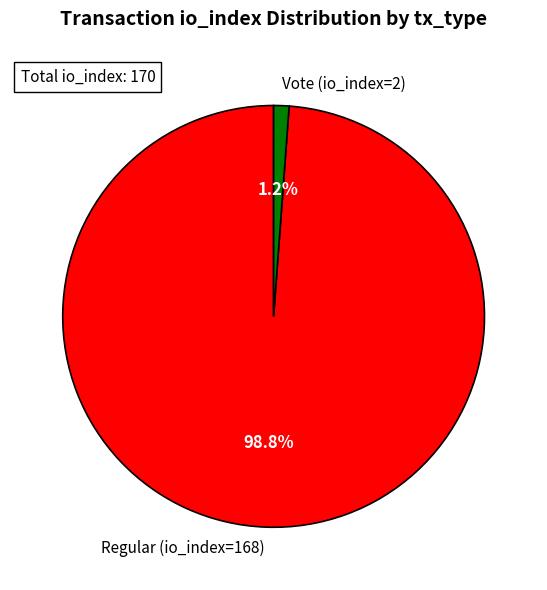

True or false: Regular (io_index=168) accounts for 93% of the total.

False